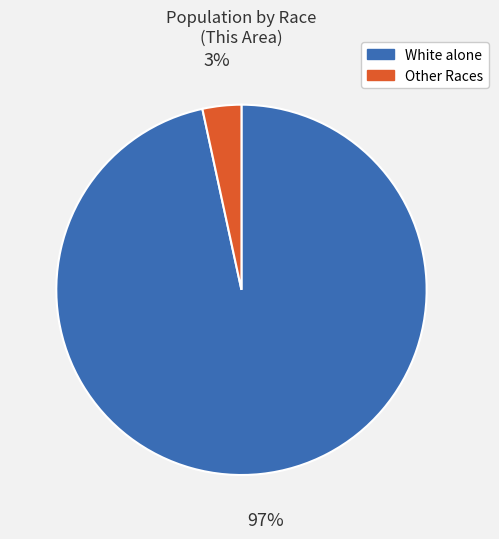

Does any single category account for the majority?

Yes